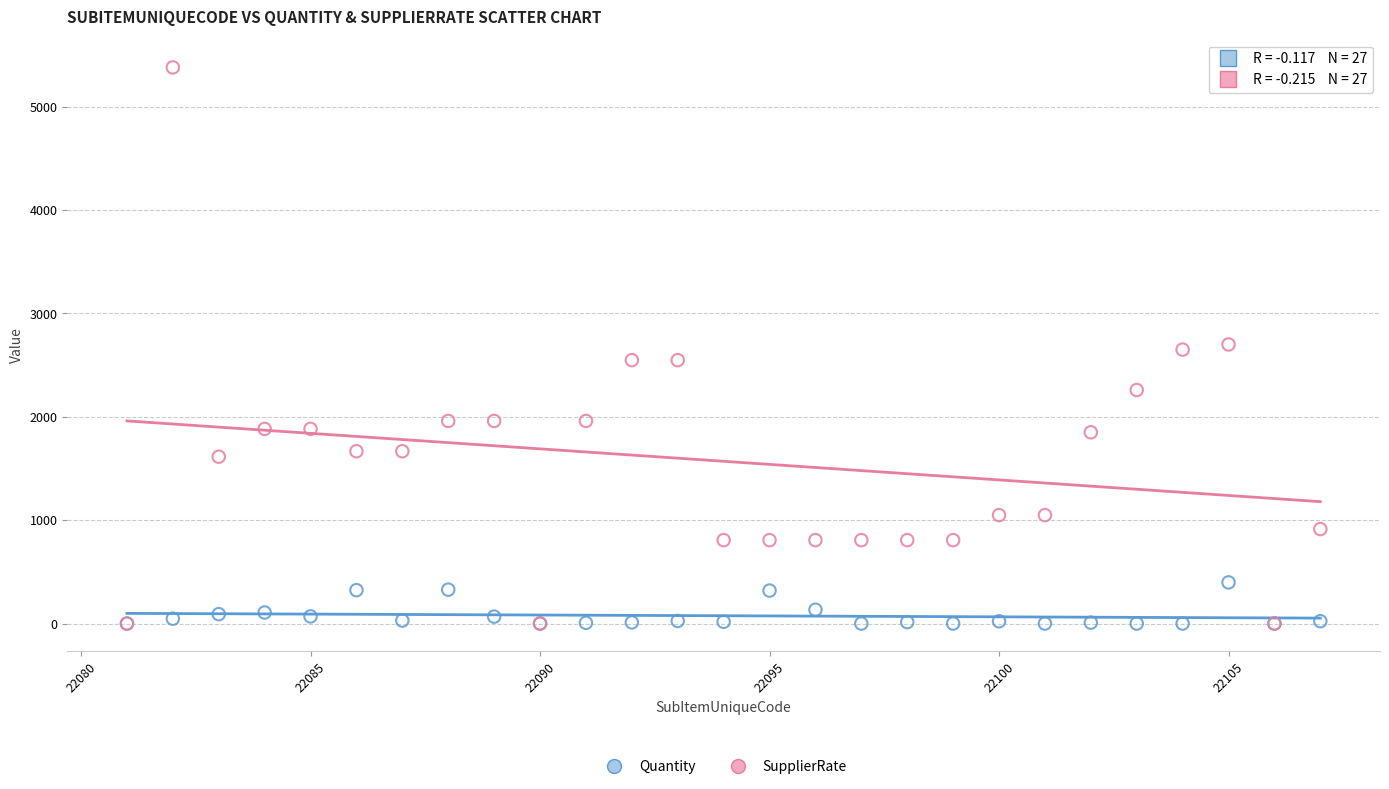

Which series has the widest spread of Y values?

SupplierRate